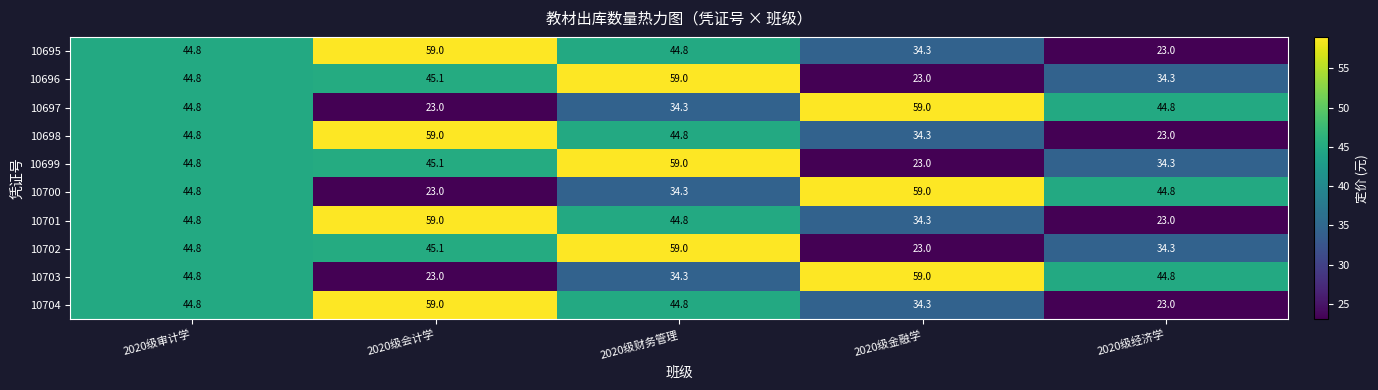

Rank the categories by 10702 value from lowest to highest.

2020级金融学, 2020级经济学, 2020级审计学, 2020级会计学, 2020级财务管理